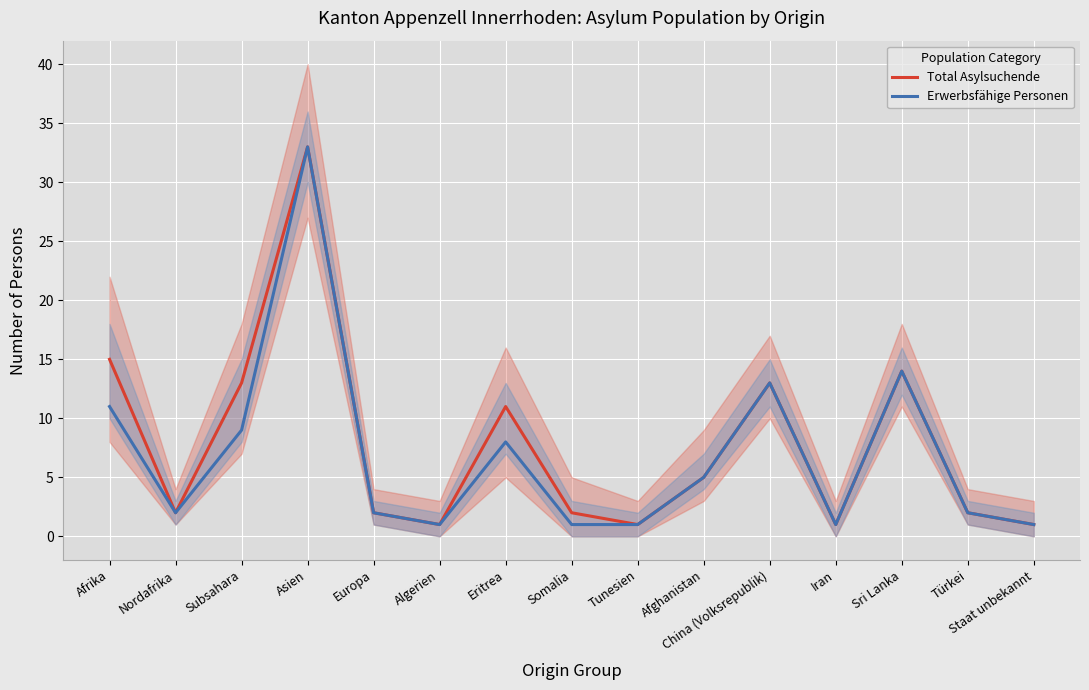

Where is Erwerbsfähige Personen nearest to the value 17?

Sri Lanka